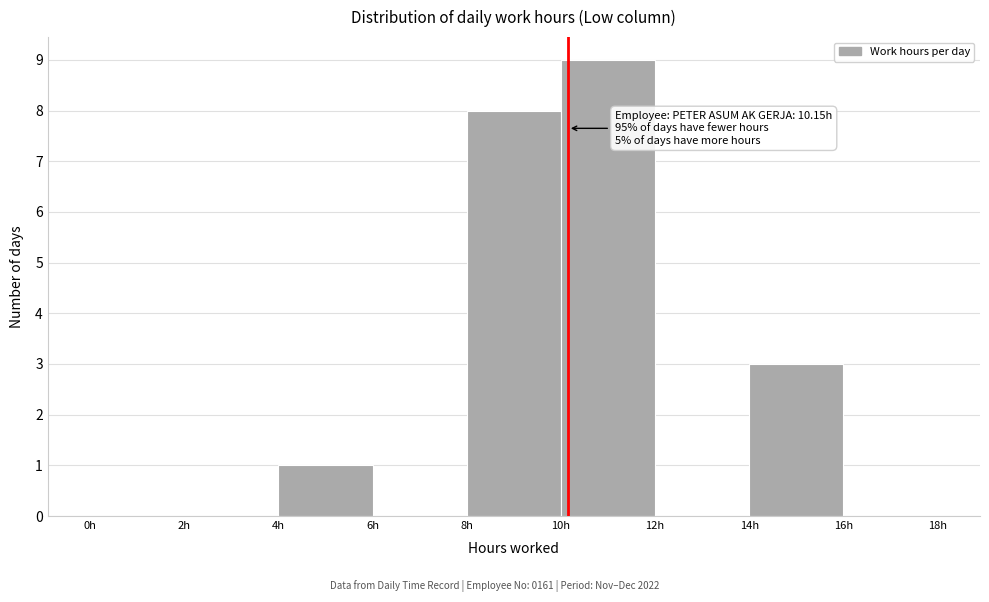

Which range on the x-axis has the tallest bar?

10 to 12